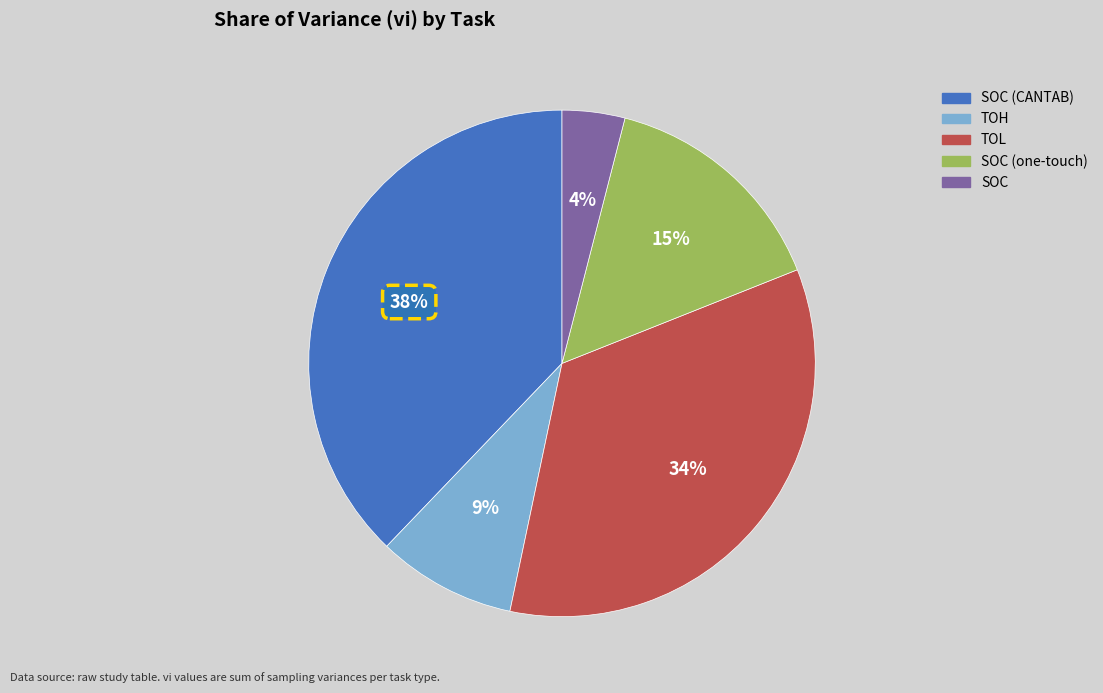

Approximately how many times larger is the value at SOC (one-touch) compared to TOL?

0.4